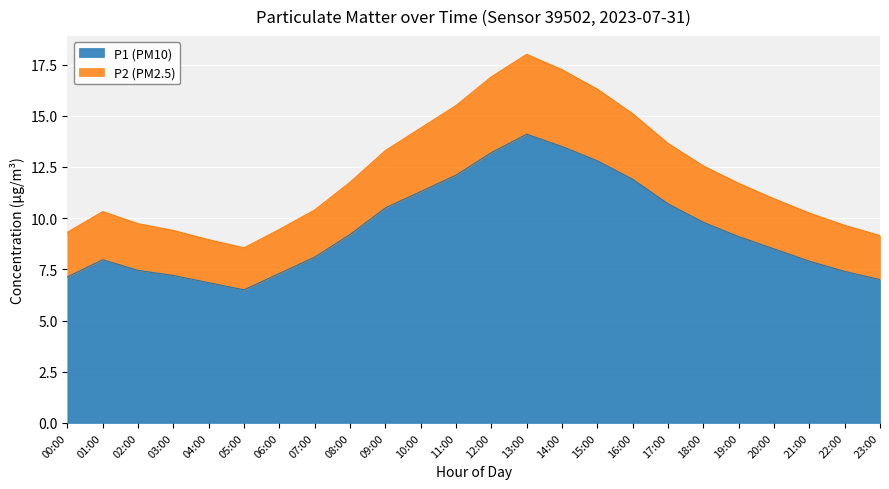

Is the value of P1 (PM10) at 17:00 greater than the value of P2 (PM2.5) at 03:00?

Yes